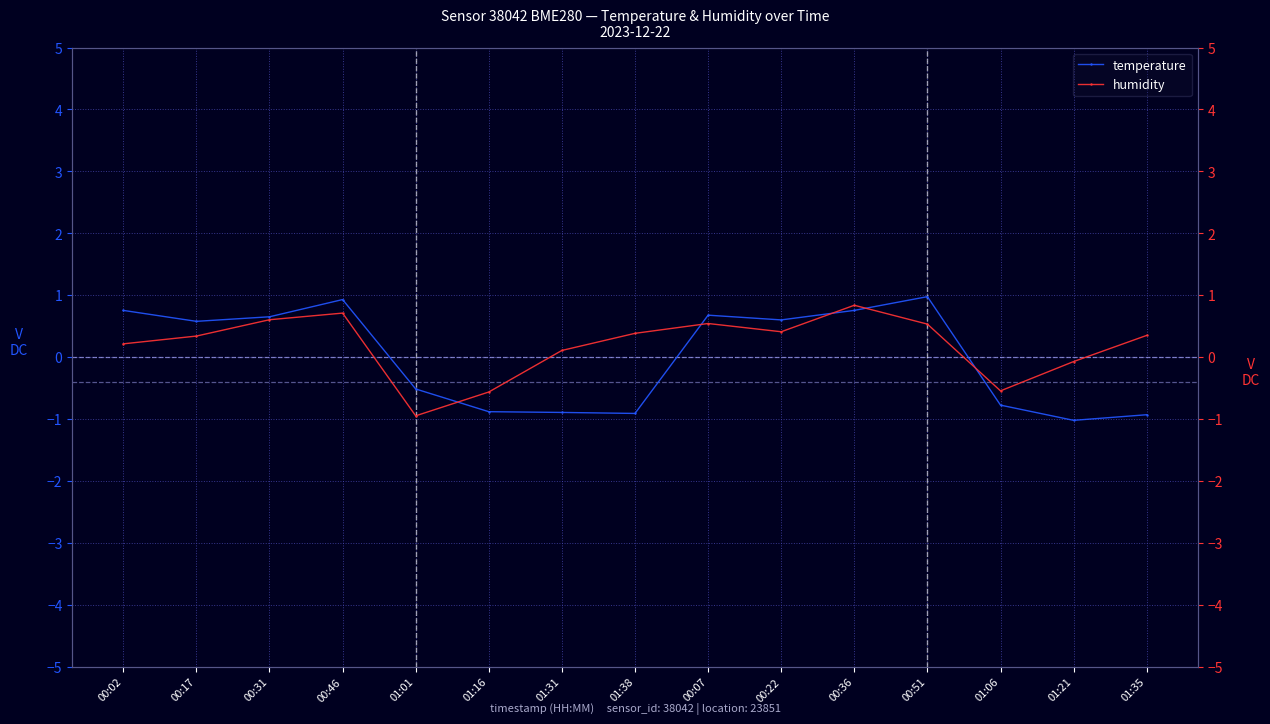

In humidity, how many points are higher than both neighbors (excluding endpoints)?

3